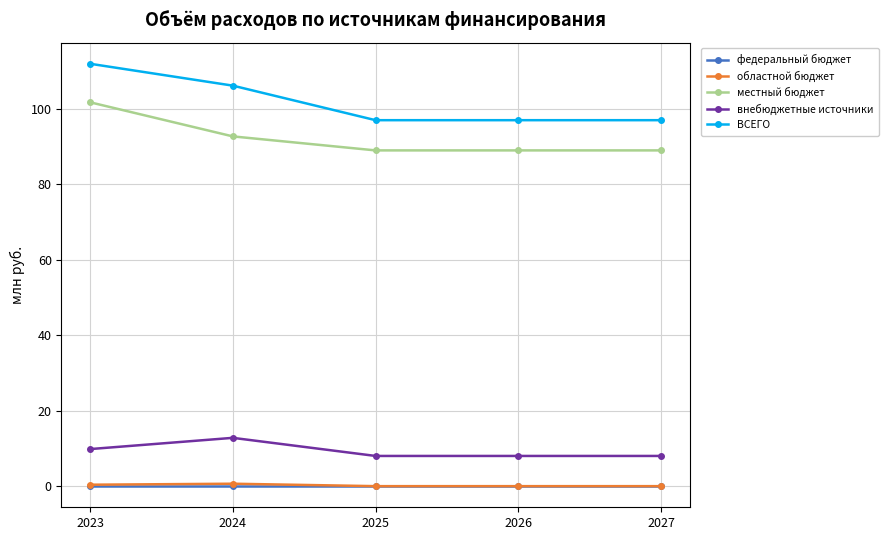

Is the value of местный бюджет at 2023 greater than the value of федеральный бюджет at 2024?

Yes